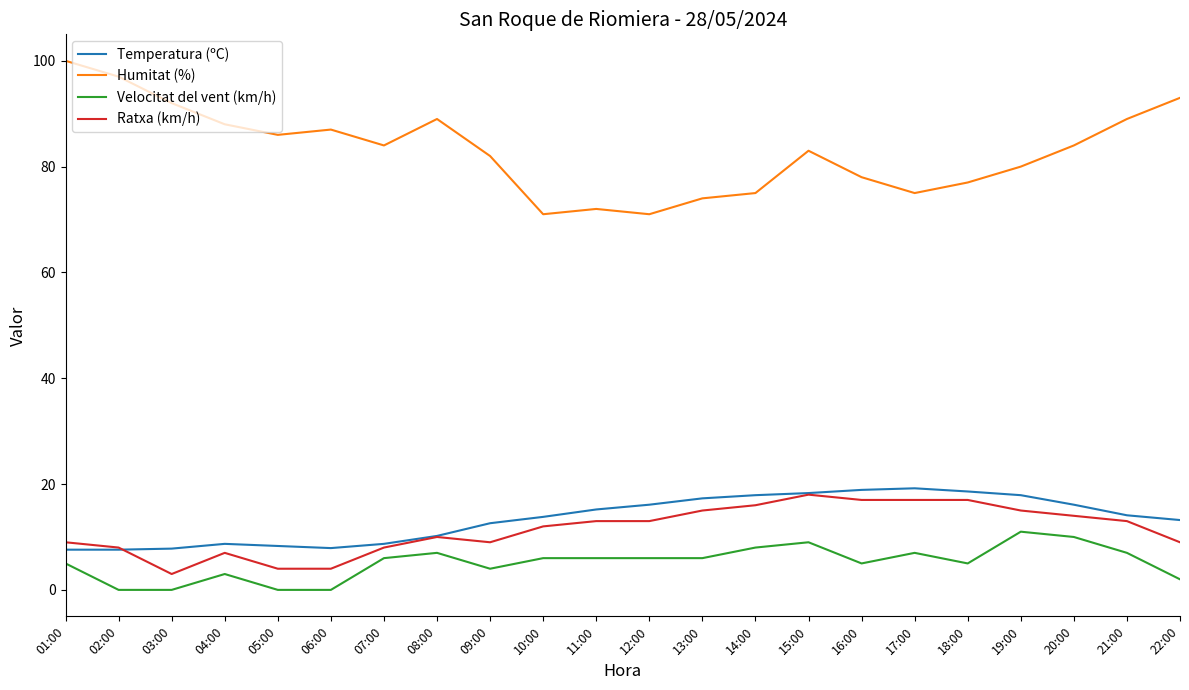

At 05:00, list the series in order from smallest to largest.

Velocitat del vent (km/h), Ratxa (km/h), Temperatura (ºC), Humitat (%)